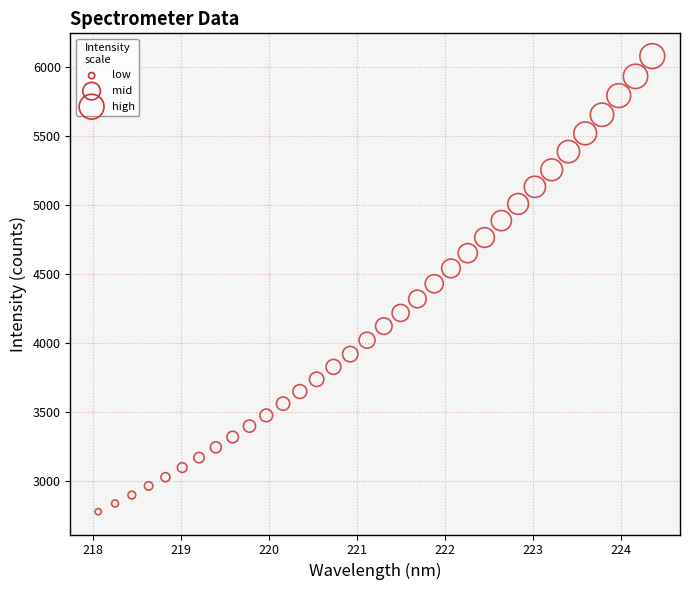

What is the range of Y values (max minus min)?

3300.6